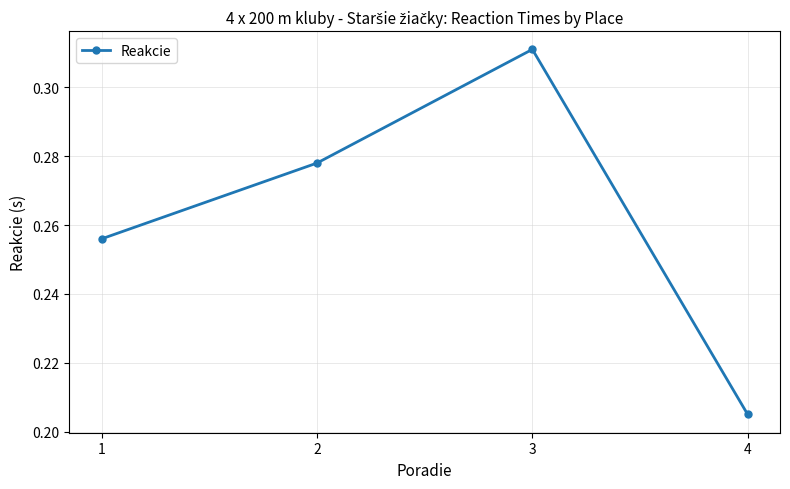

What is the sum of the values at 1 and 2?

0.5